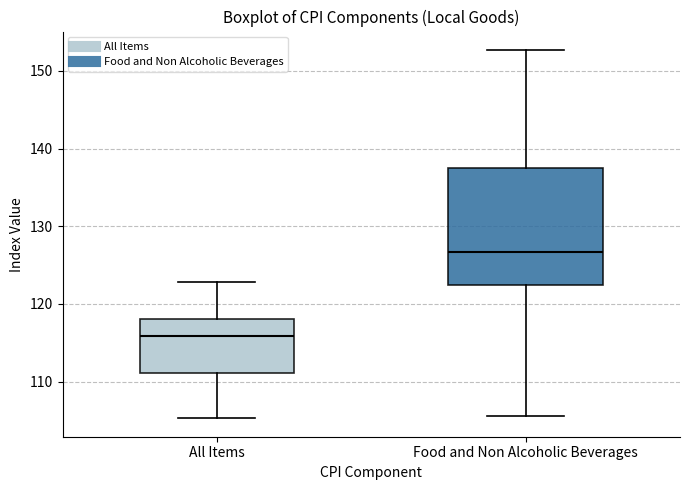

Where is the lower edge of the box for All Items on the y-axis? The values are not printed on the chart, so give them approximately, as read against the axis.

111